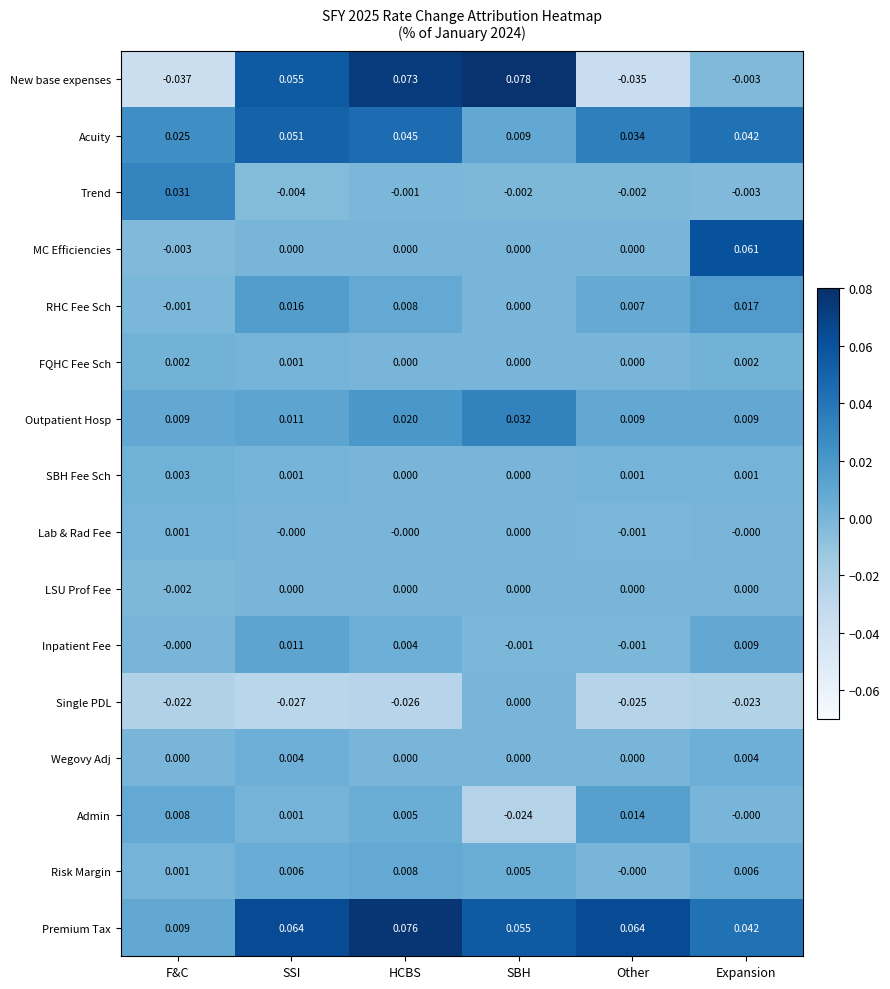

At which label does Trend reach its minimum?

SSI